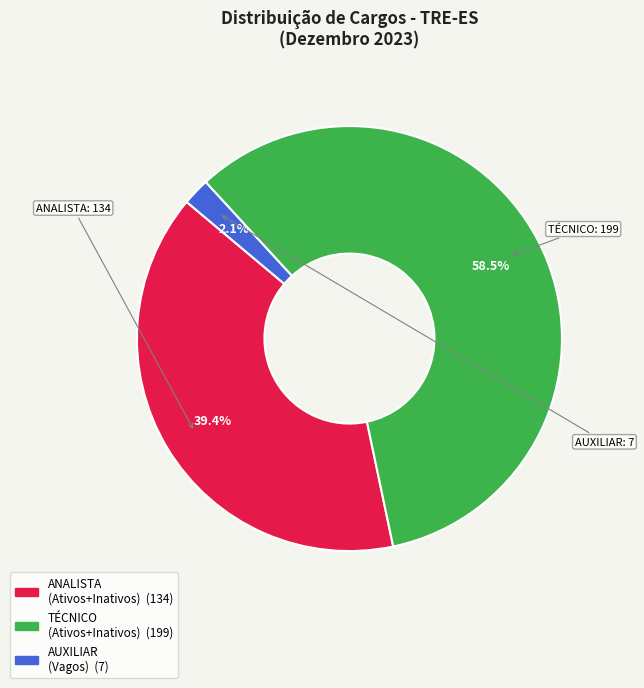

To the nearest percent, what is the average slice percentage?

33%